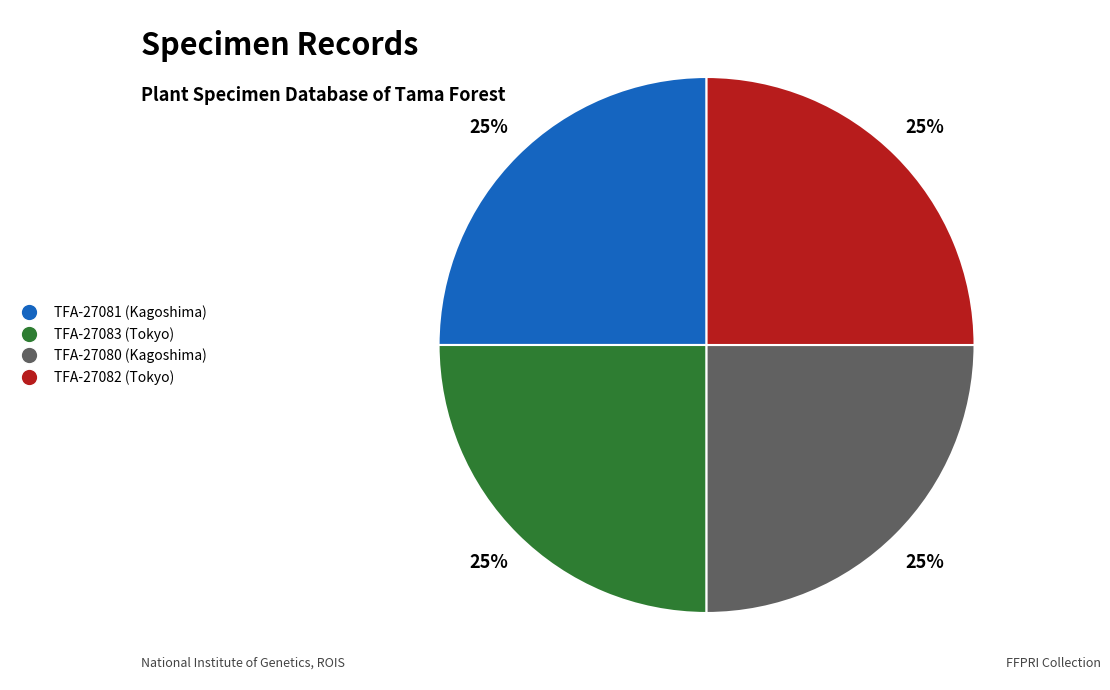

The TFA-27081 (Kagoshima) slice represents 13% of the pie. True or false?

False